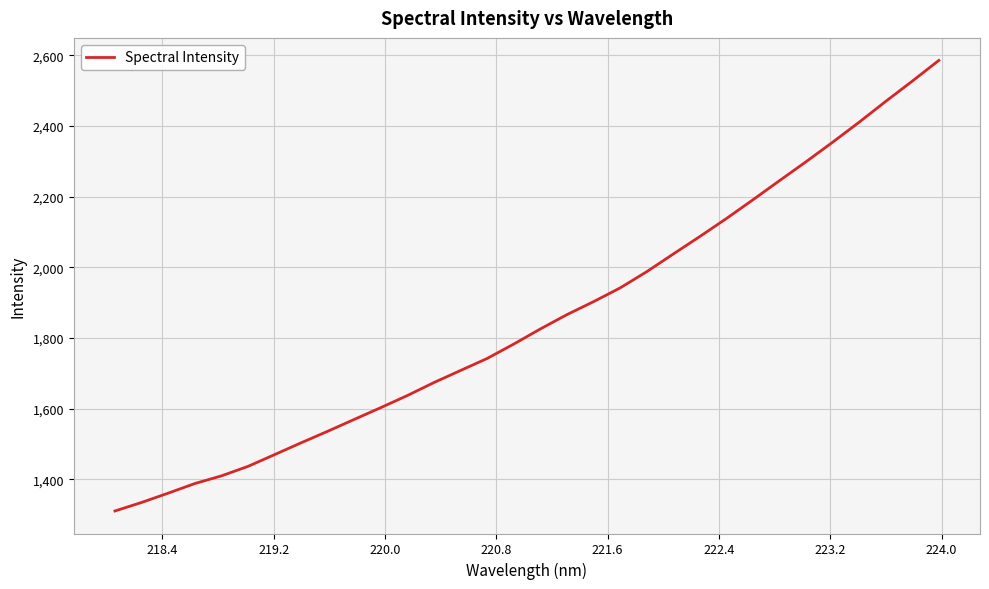

What is the maximum value shown in the chart?

2585.9